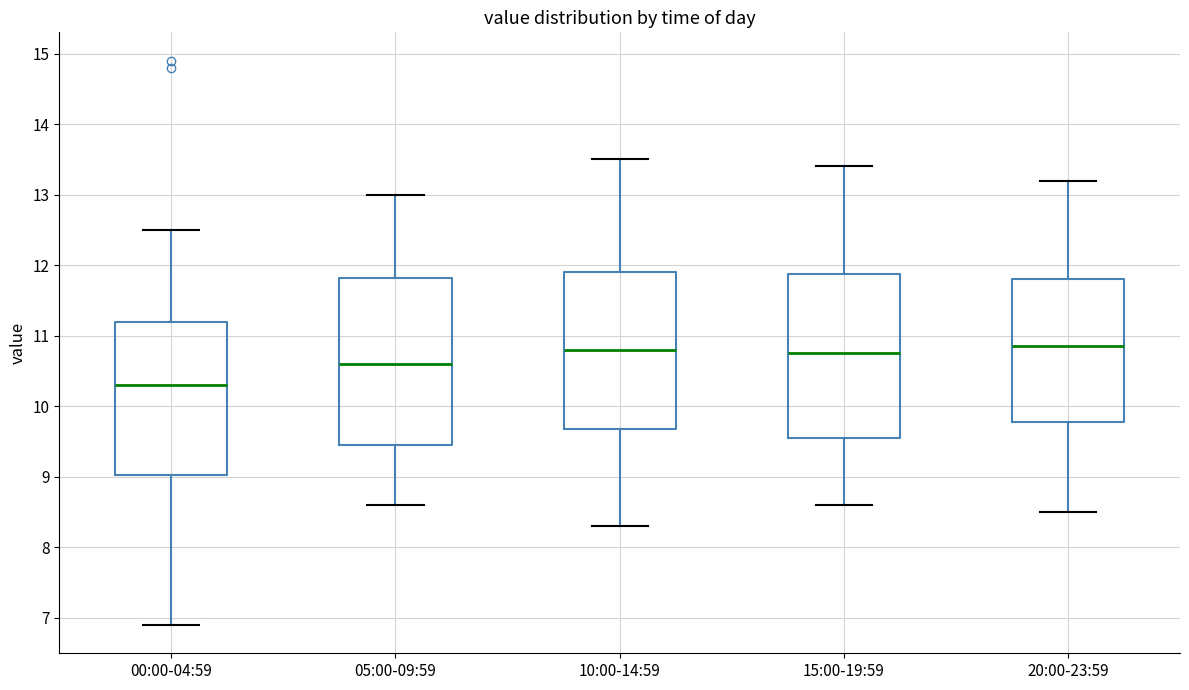

Where is the lower edge of the box for 05:00-09:59 on the y-axis? The values are not printed on the chart, so give them approximately, as read against the axis.

9.5